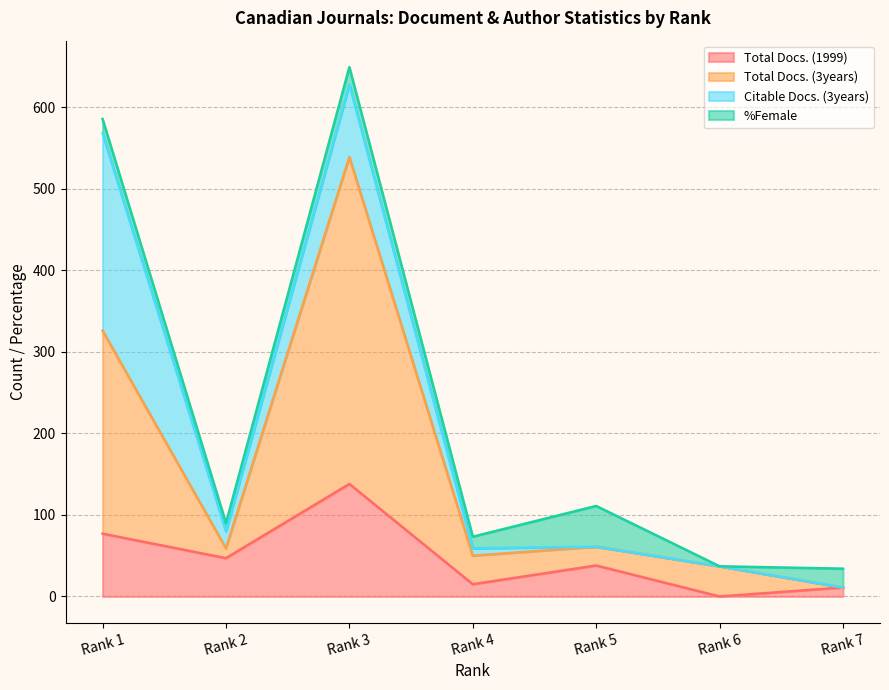

Between Rank 2 and Rank 3, which series saw the biggest shift?

Total Docs. (3years)